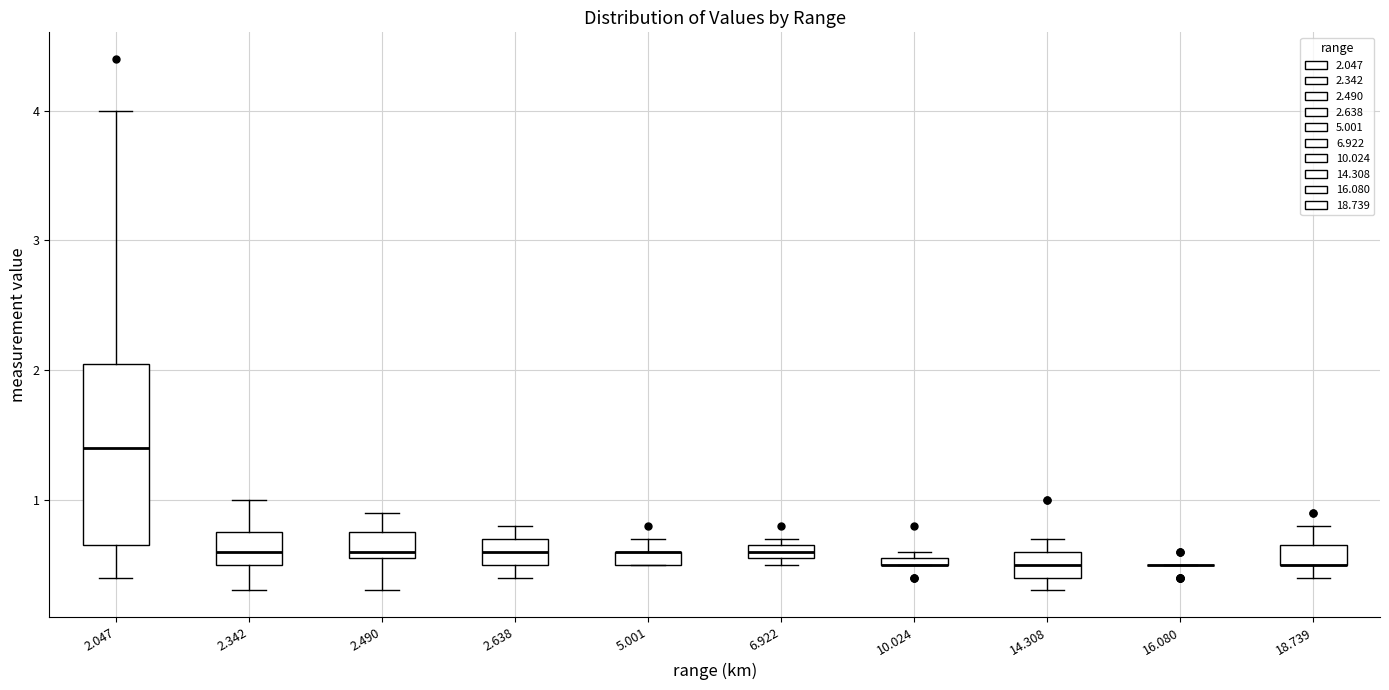

Comparing the boxes themselves (not the whiskers), which one is the tallest?

2.047